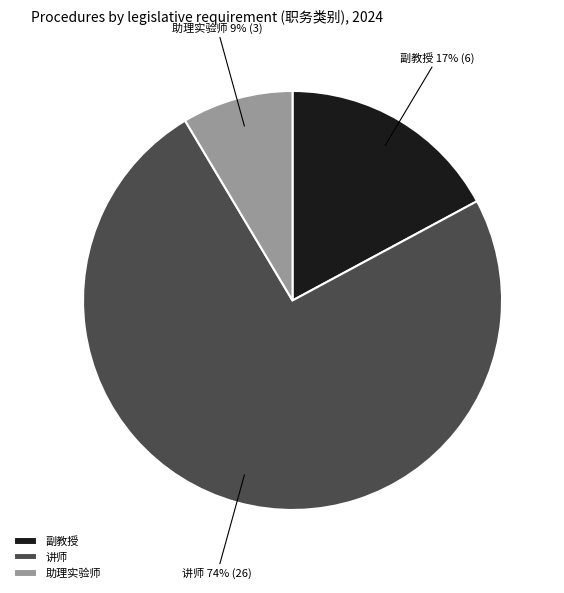

Is the sum of 副教授 and 助理实验师 greater than half?

No